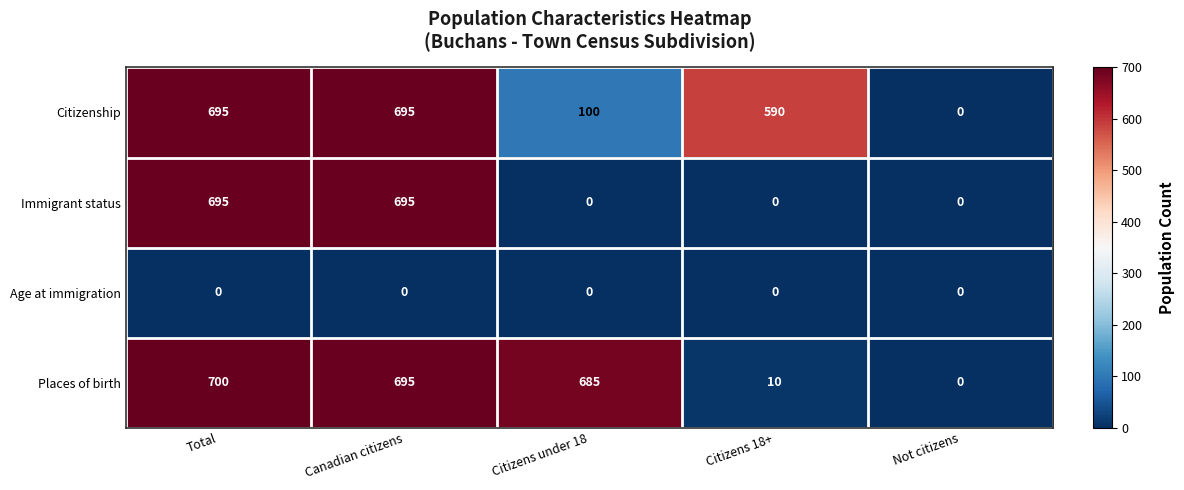

What is the difference between the highest and lowest values at Citizens 18+?

590